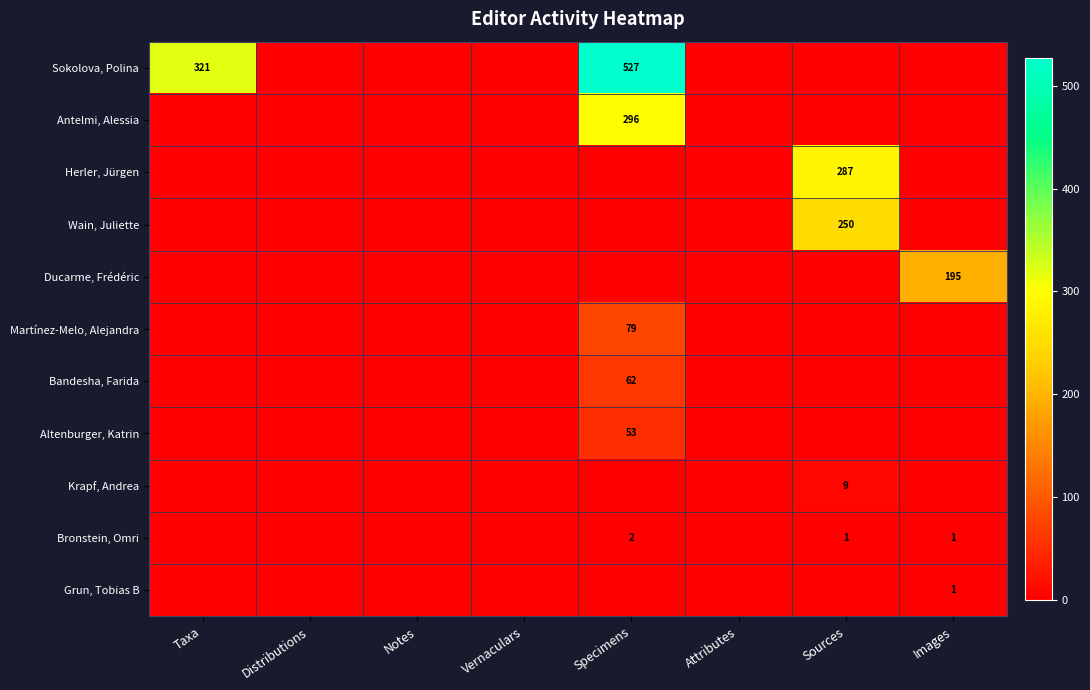

Is the value of Herler, Jürgen at Sources greater than the value of Grun, Tobias B at Images?

Yes